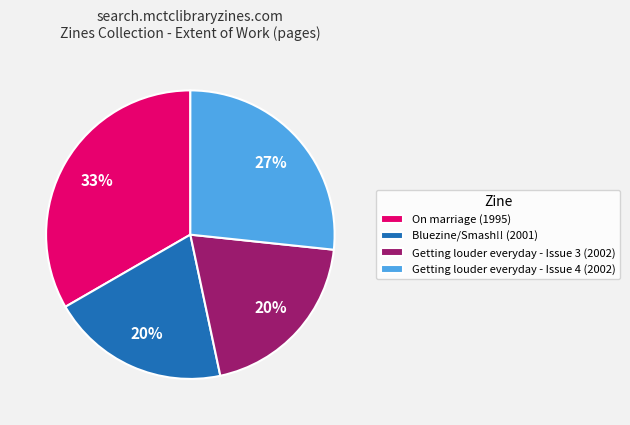

Is it true that Getting louder everyday - Issue 3 (2002) is 20% of the pie?

True